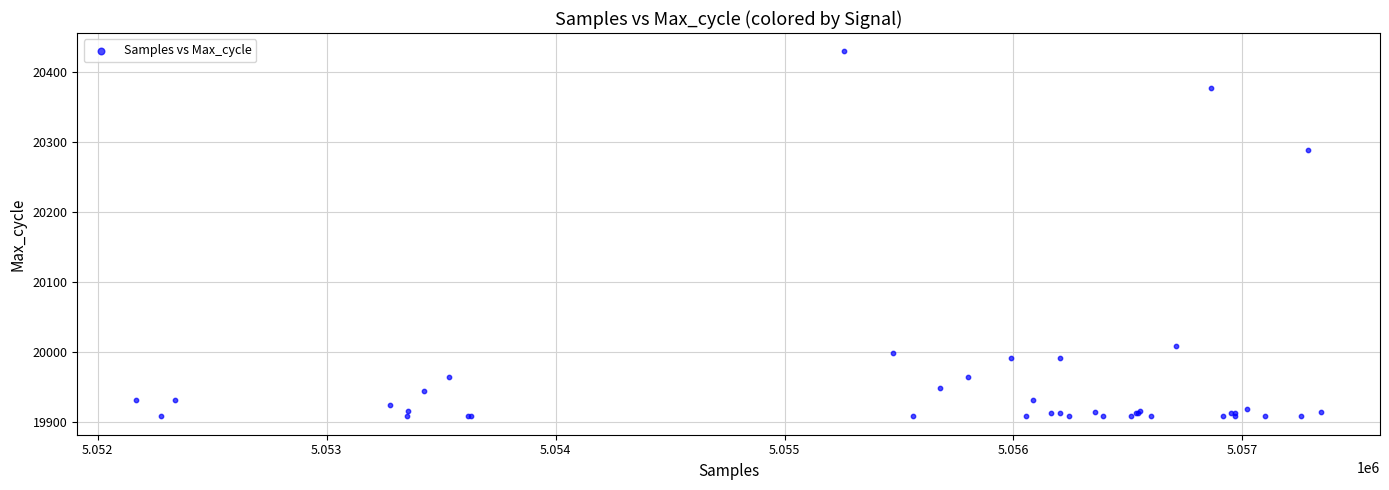

What Y value in the scatter plot is closest to 20169?

20289